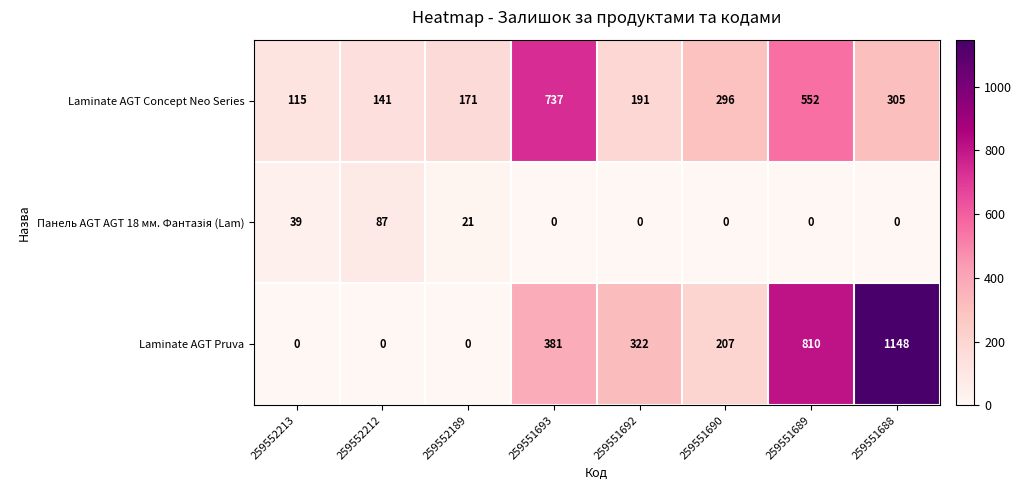

What is the difference between the maximum and minimum values in the Laminate AGT Pruva series?

1148